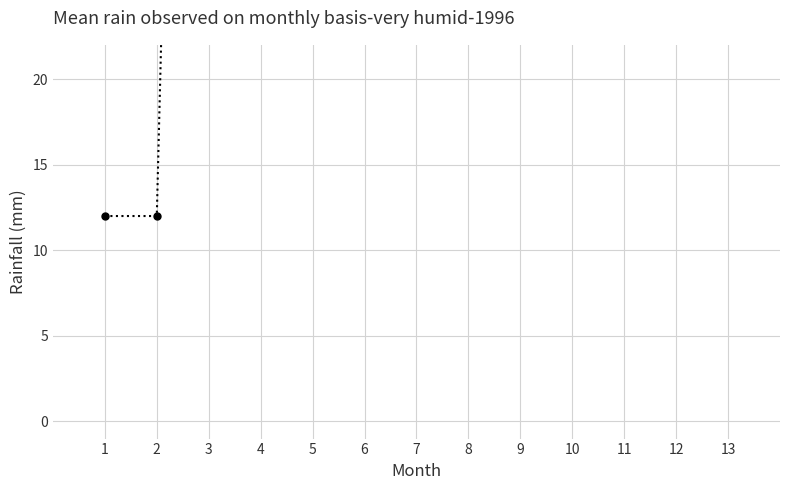

List the labels in order of value, largest first.

9, 10, 11, 12, 13, 3, 4, 5, 6, 7, 8, 1, 2